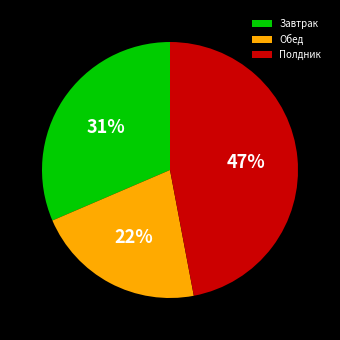

Is the sum of Завтрак and Полдник greater than half?

Yes